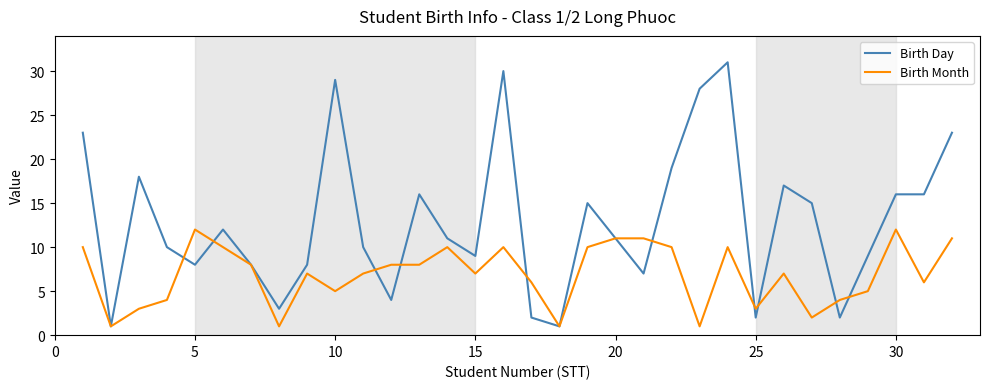

Which series has the largest total across all categories?

Birth Day